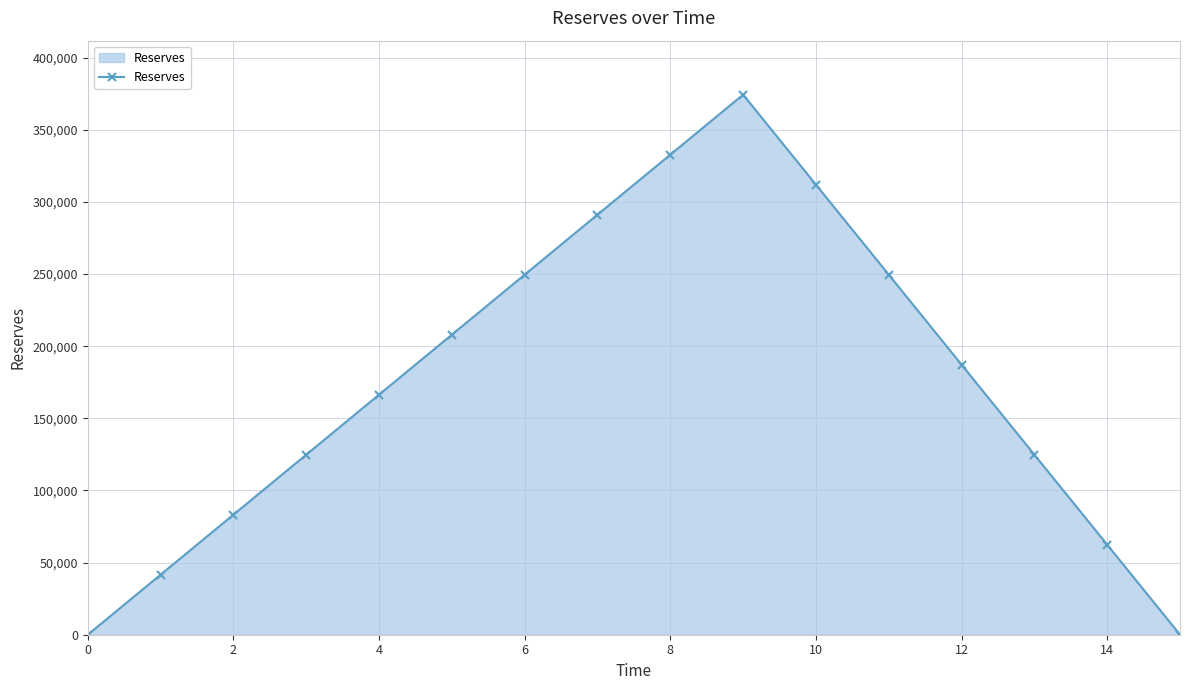

What is the maximum value shown in the chart?

374400